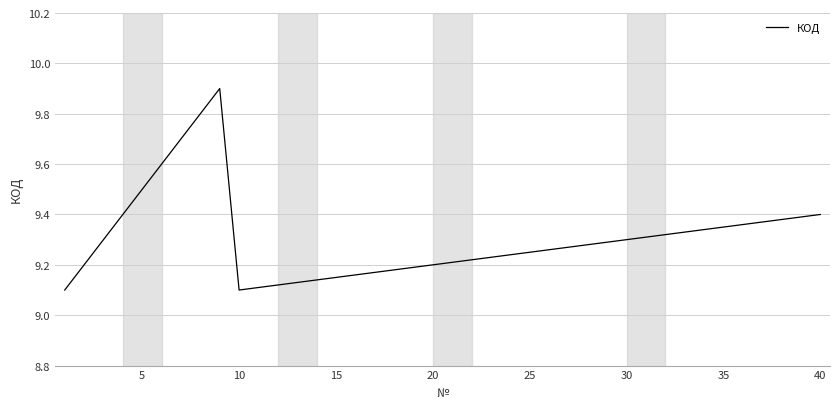

What is the greatest value displayed?

9.9